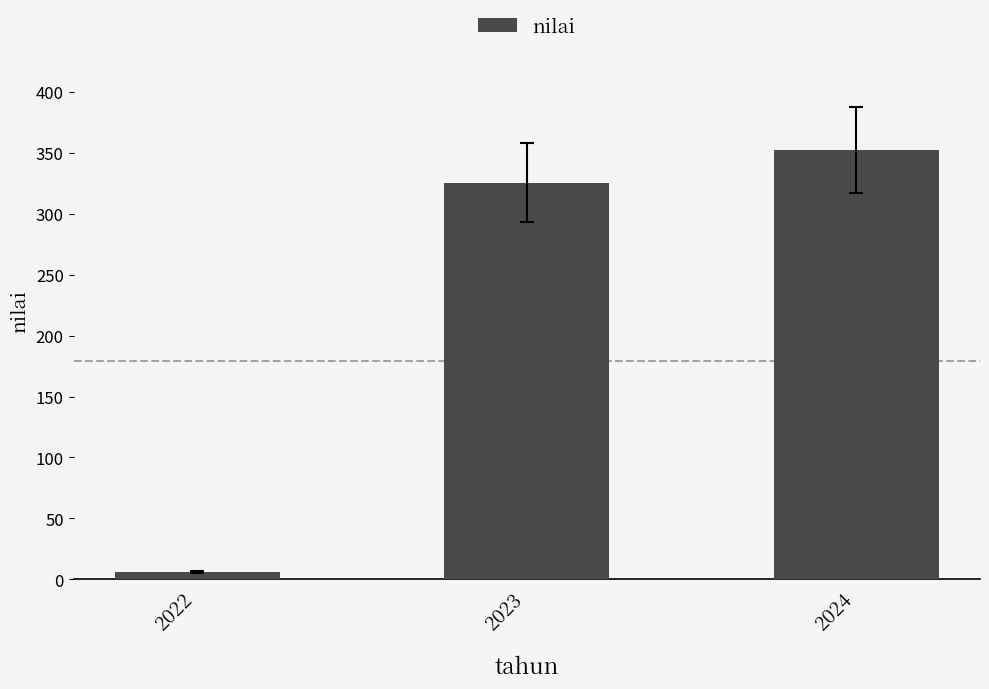

At which label does the data first exceed 325?

2023